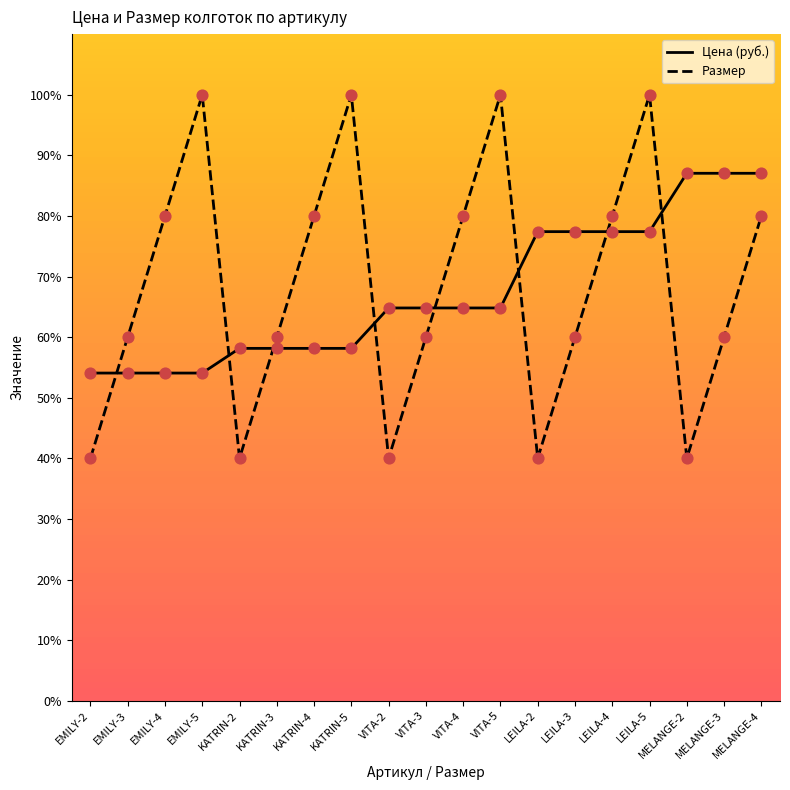

Which series has the largest total across all categories?

Размер